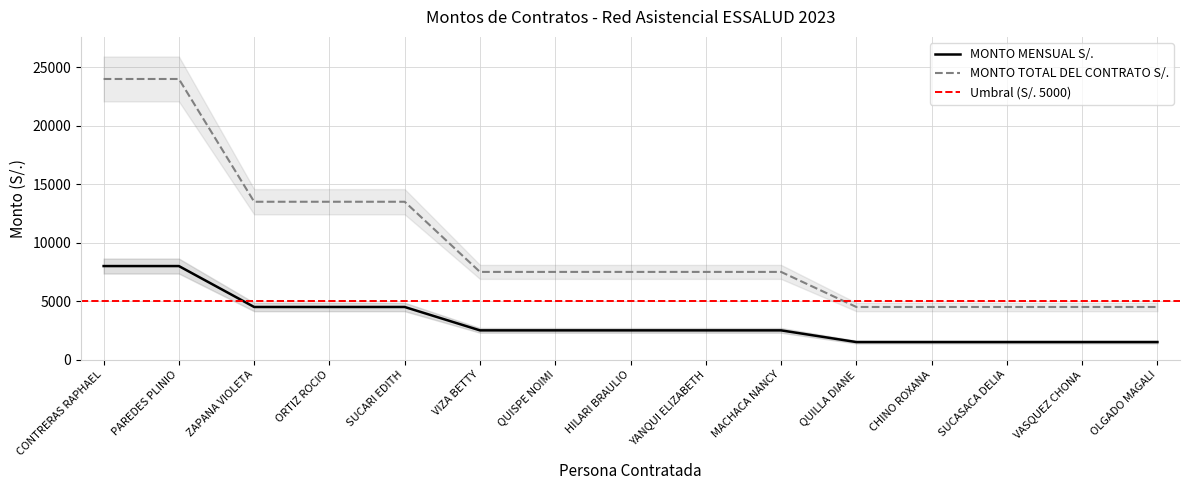

What is the average value of the MONTO TOTAL DEL CONTRATO S/. series?

9900